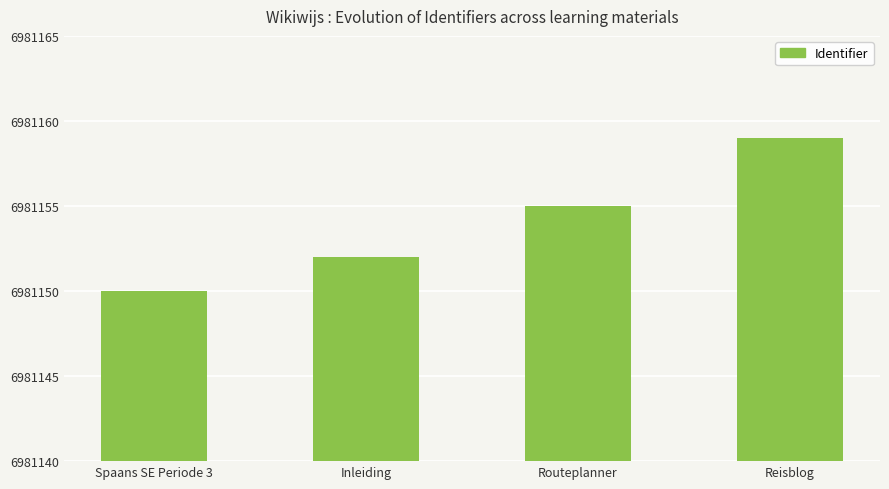

True or false: the data shows 6981150 at Spaans SE Periode 3.

True